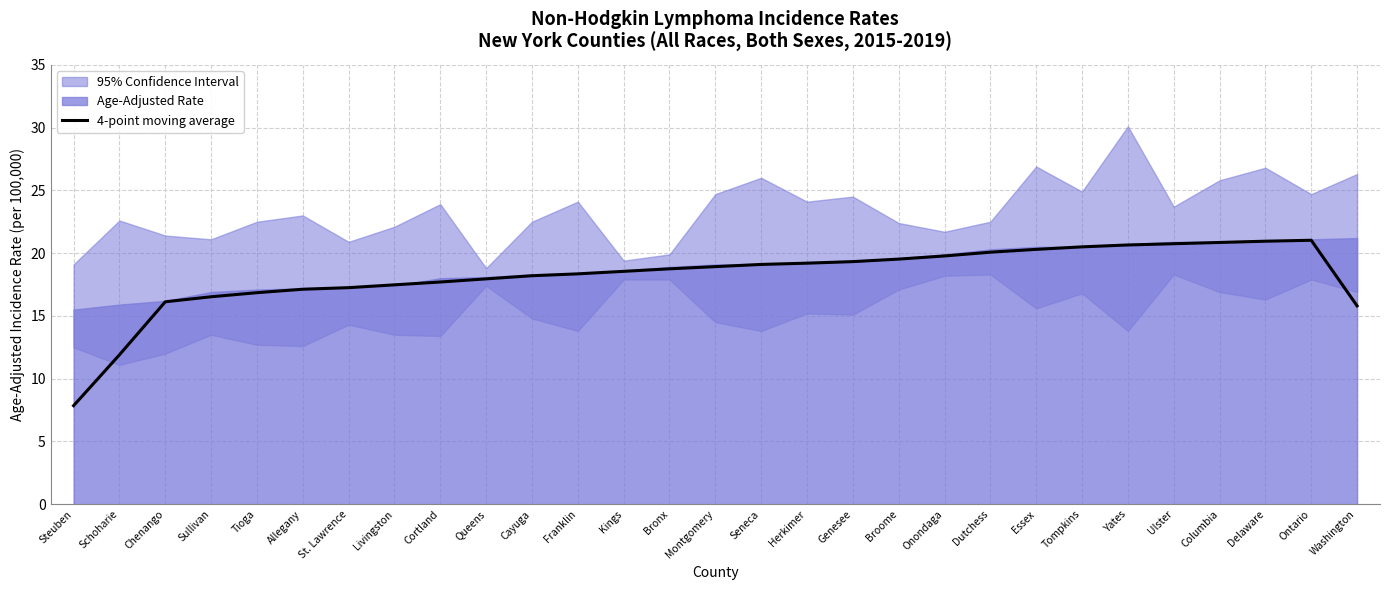

Approximately how many times larger is the value at Schoharie compared to Franklin?

0.6